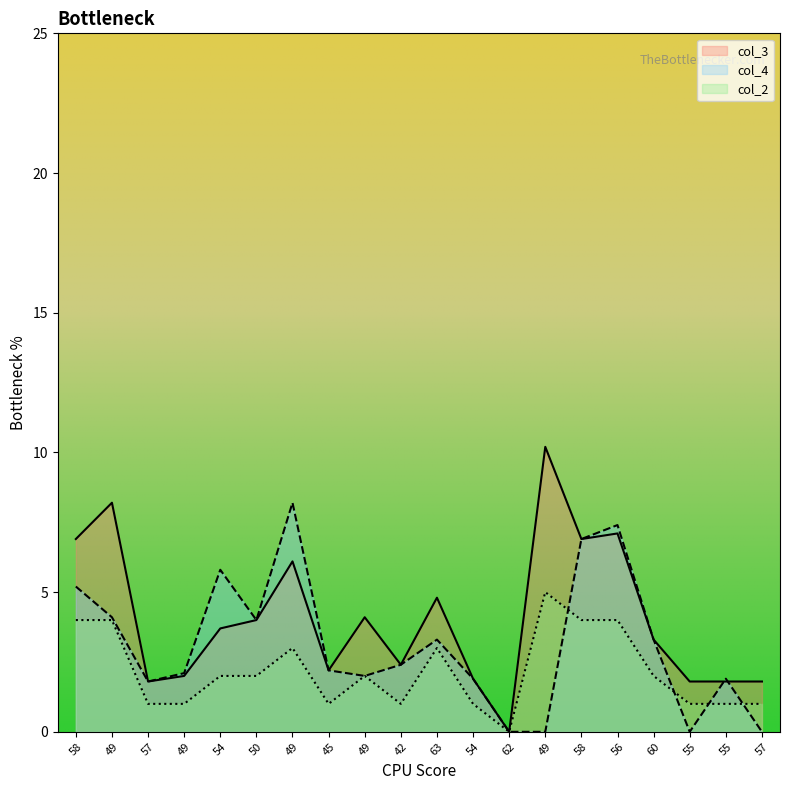

What is the value of the col_3 point at the 7th from the left?

8.2